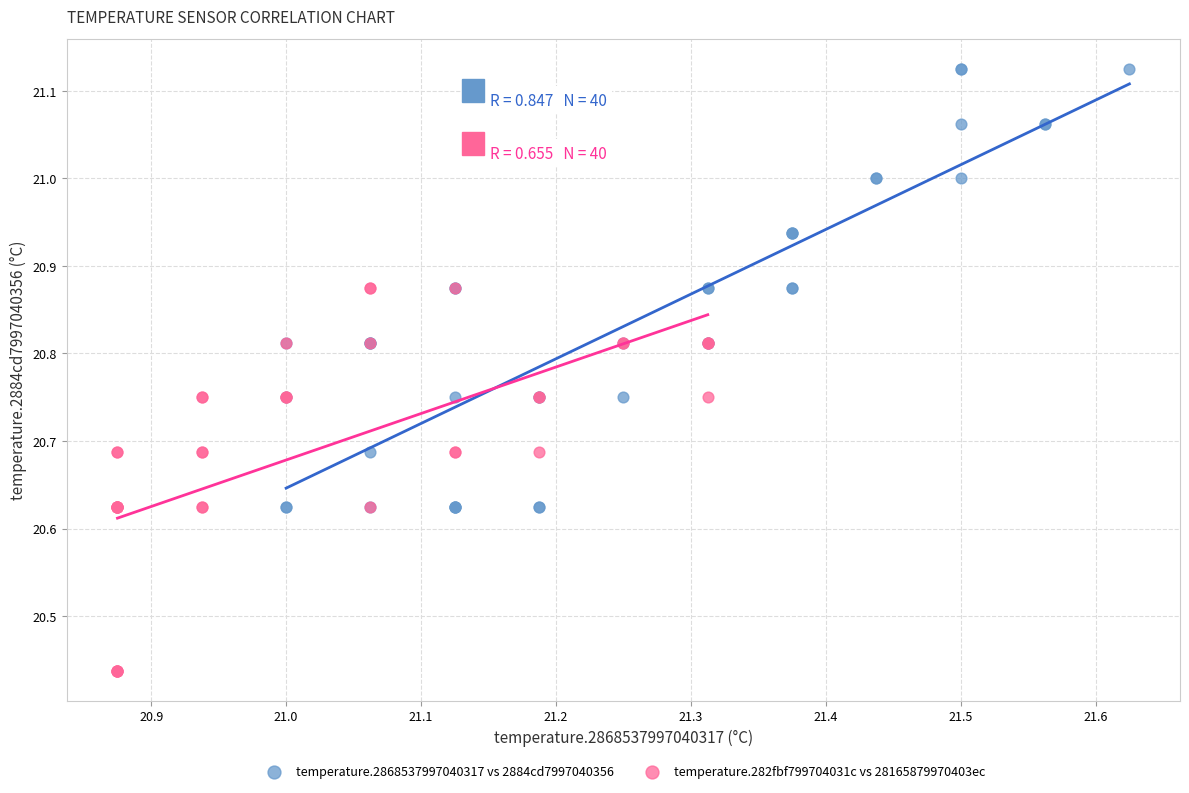

Which series has the widest spread of Y values?

temperature.2868537997040317 vs 2884cd7997040356